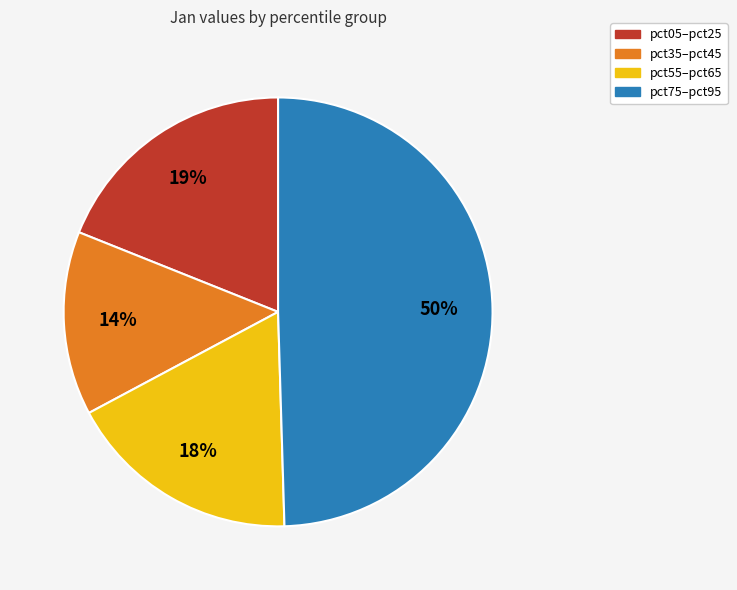

What percentage is the pct55–pct65 slice, to the nearest percent?

18%